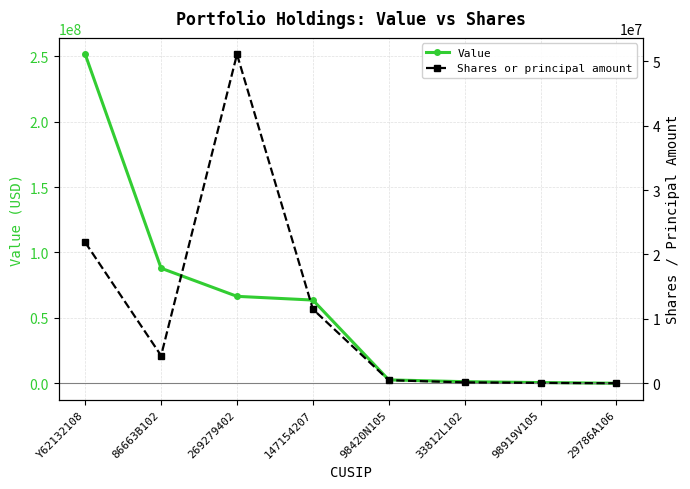

What is the difference between the maximum and minimum values in the Value series?

251435000